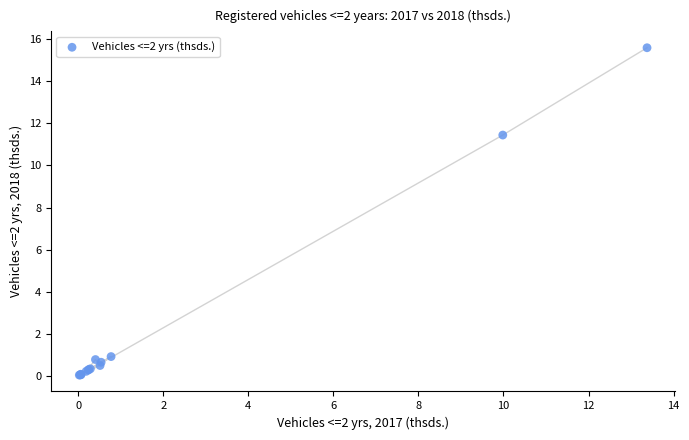

What Y value in the scatter plot is closest to 7?

11.4